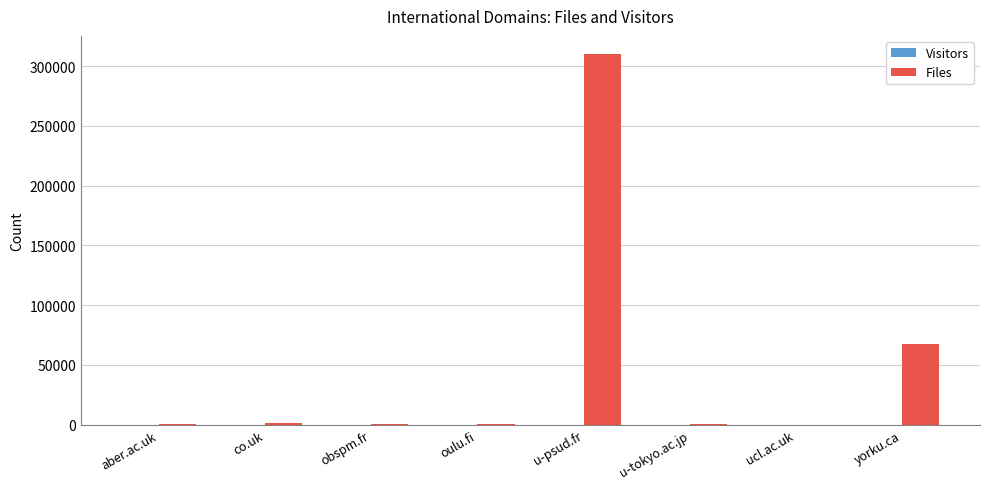

What is the maximum value shown in the chart?

309776